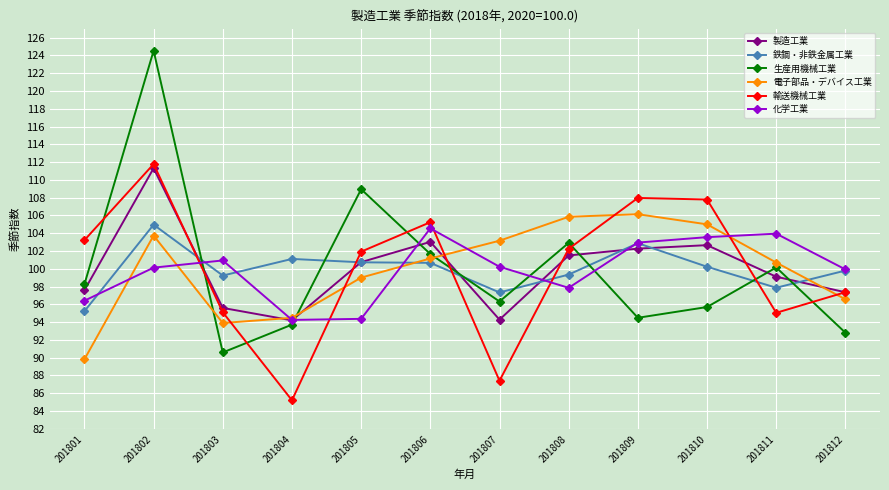

At how many categories does at least one series exceed 118?

1